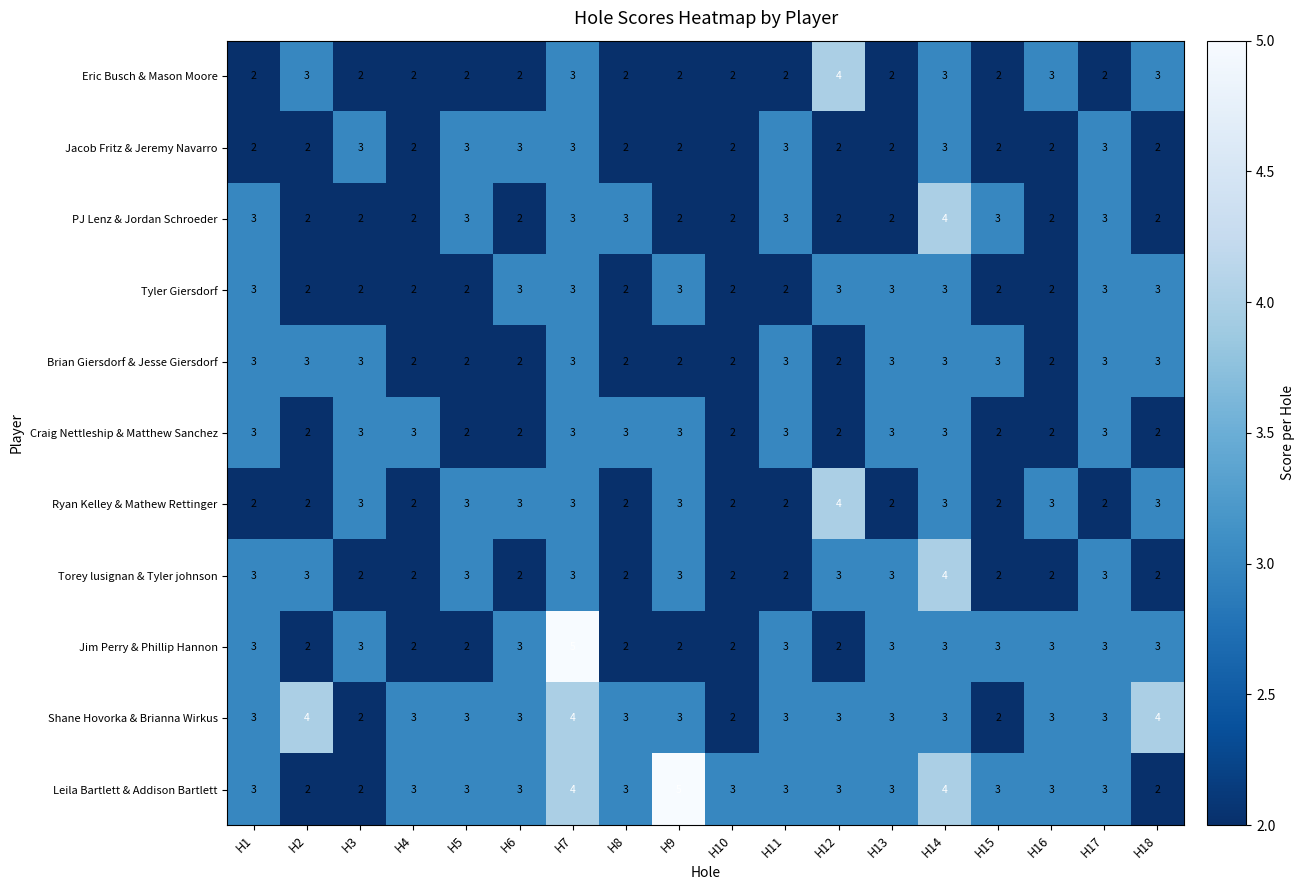

What is the sum of all Jacob Fritz & Jeremy Navarro values?

43